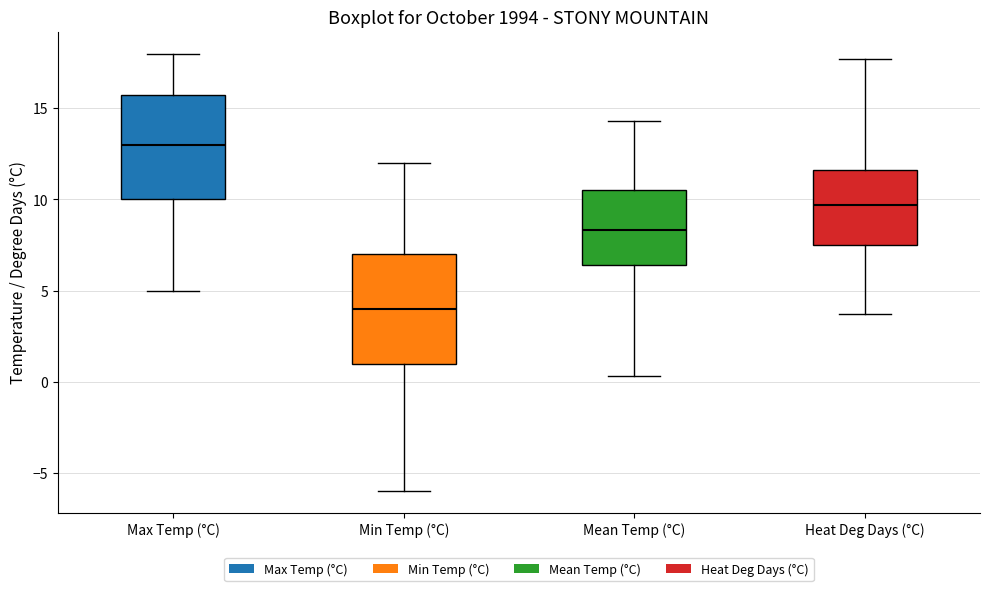

Which box has the lowest median line?

Min Temp (°C)